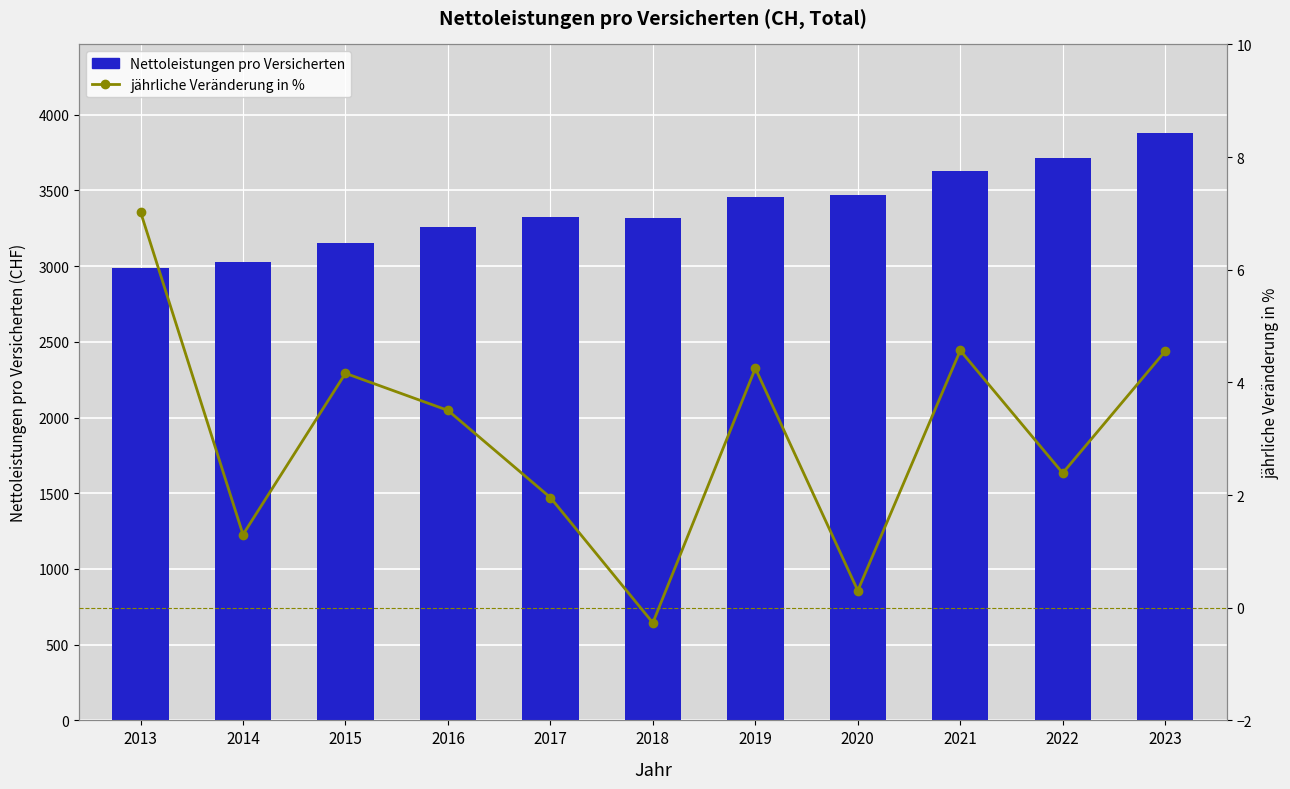

List the series in order of their peak value, lowest first.

jährliche Veränderung in %, Nettoleistungen pro Versicherten